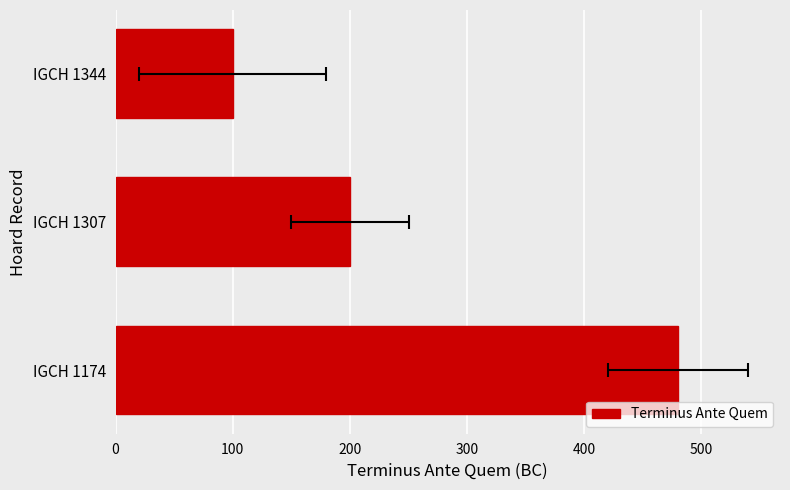

Are the bars grouped side by side (vs. stacked)?

No